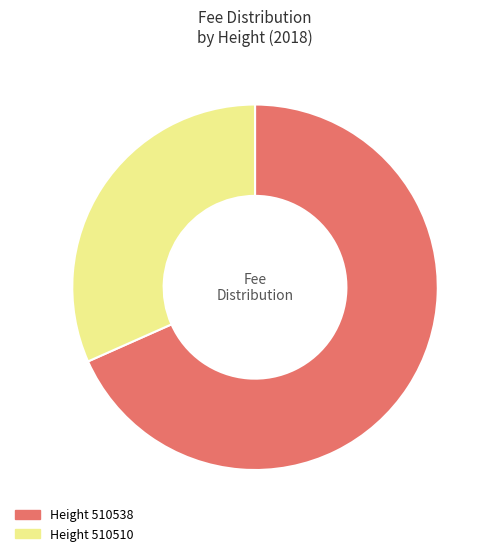

Count the number of slices in the pie.

2